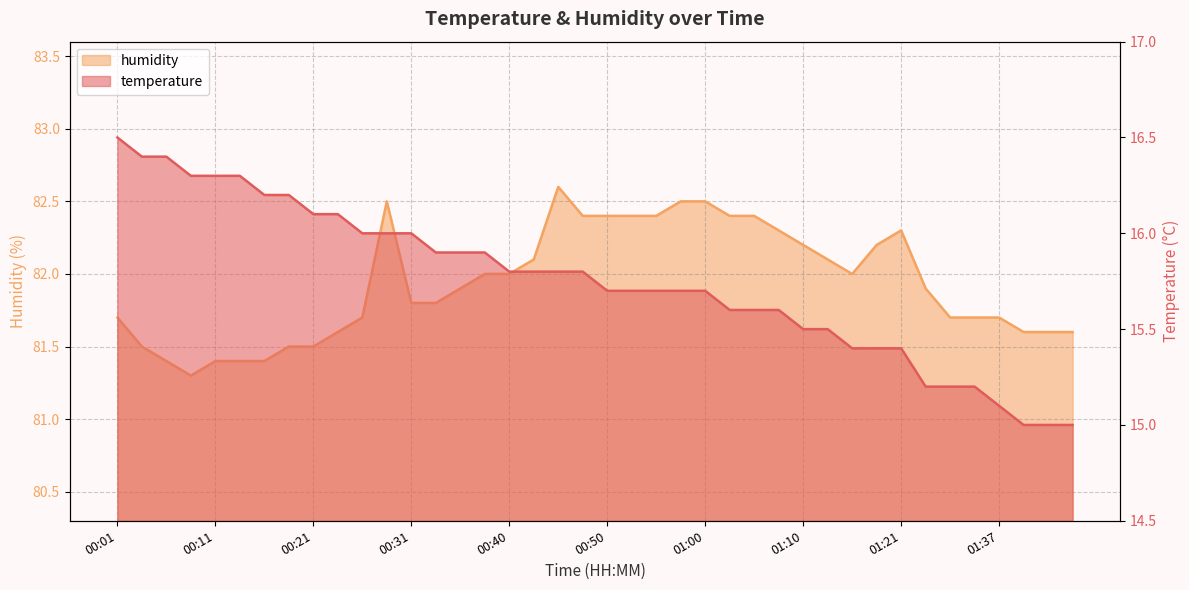

Which series changed the most between 00:36 and 01:00?

humidity